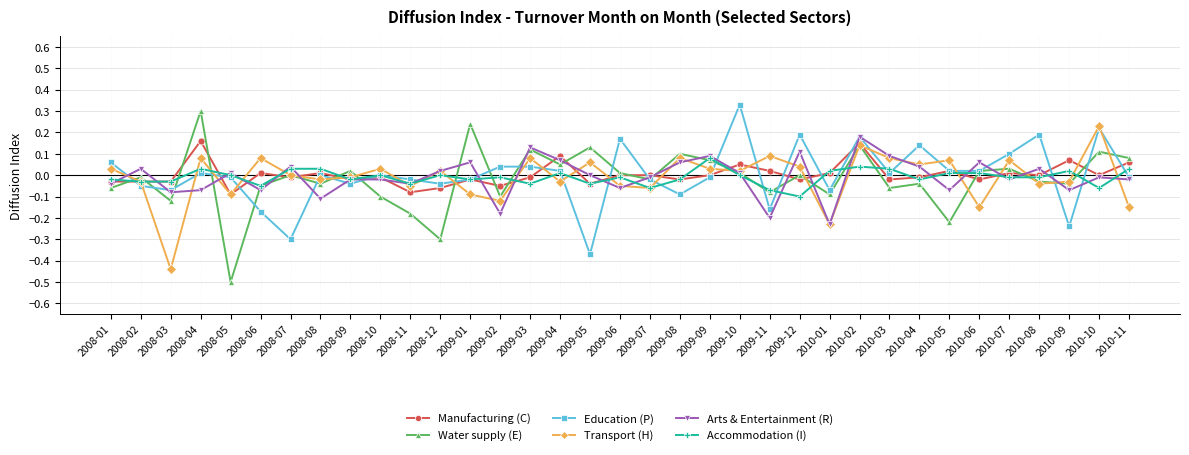

Is it true that Manufacturing (C) equals -0.1 at 2009-02?

True